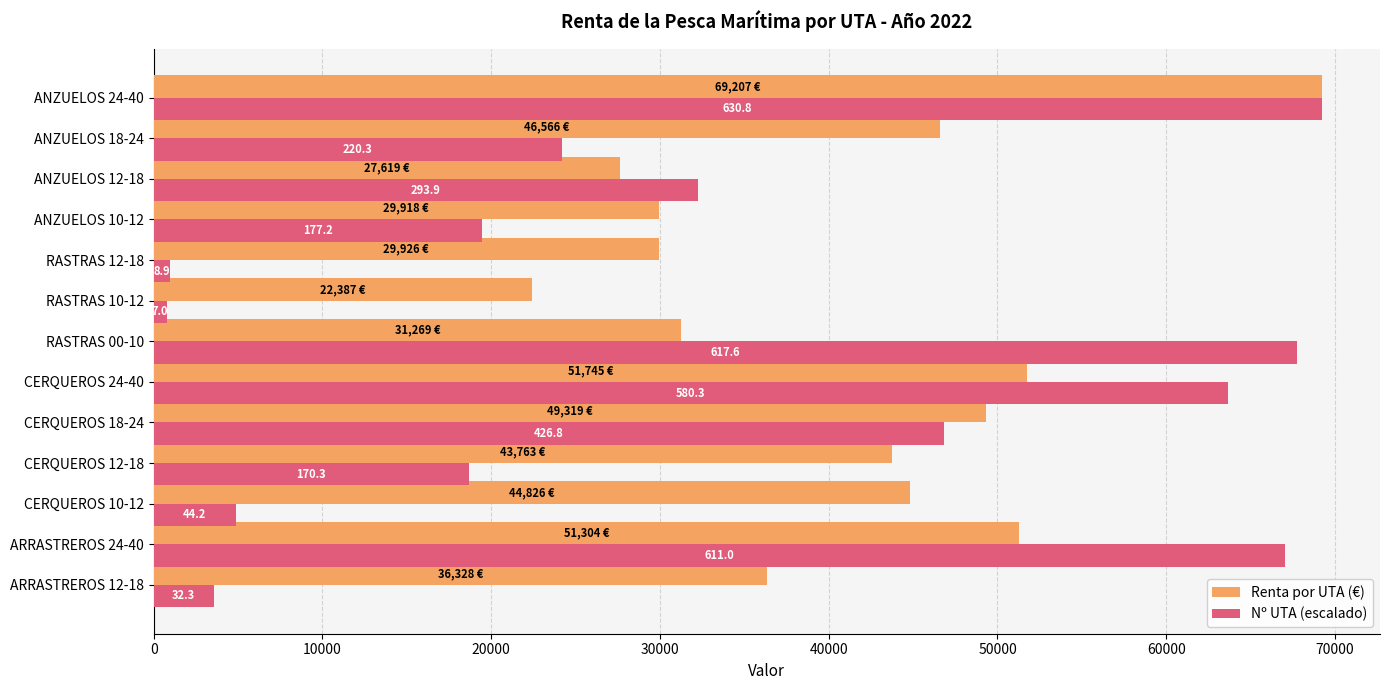

What is the maximum value shown in the chart?

69206.6